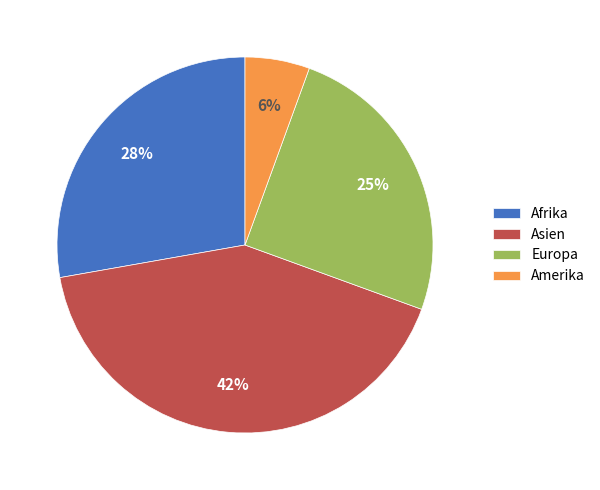

Is Amerika the majority of the pie?

No